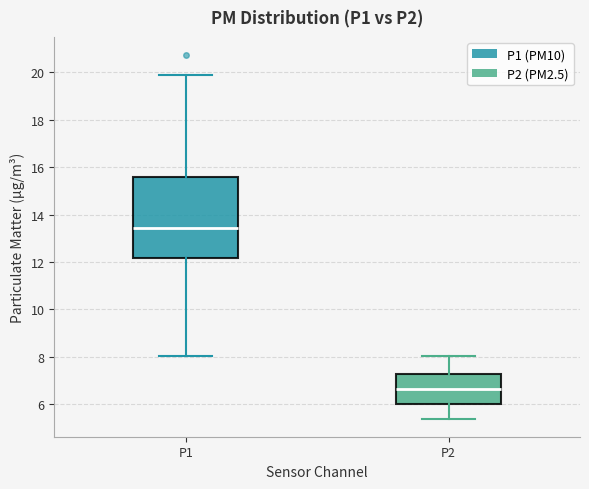

Where does the upper whisker of the box for P1 end on the y-axis? The values are not printed on the chart, so give them approximately, as read against the axis.

20.0